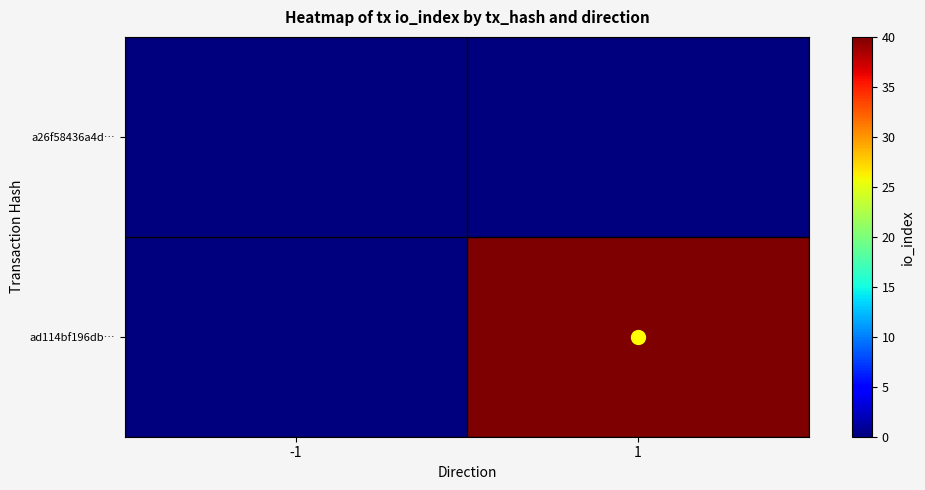

At which category is the sum across all series the highest?

1